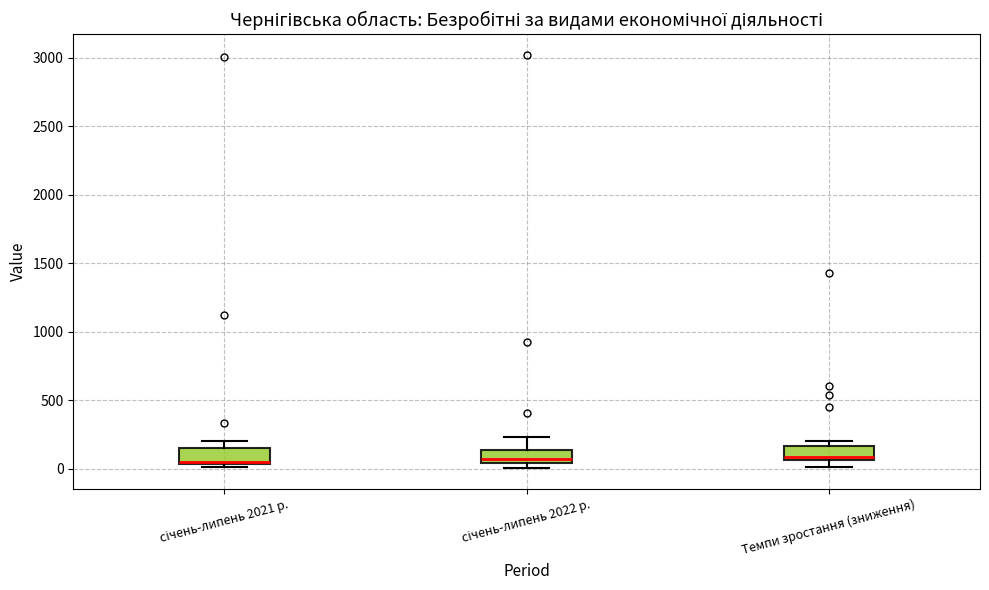

Reading left to right, read every box against the y-axis: the position of its median line, the range the box covers, and the ends of its whiskers. The values are not printed on the chart, so give them approximately, as read against the axis.

січень-липень 2021 р.: median 50 (just above the box's lower edge), box 50 to 150, whiskers 0 to 200
січень-липень 2022 р.: median 50 (just above the box's lower edge), box 50 to 150, whiskers 0 to 250
Темпи зростання (зниження): median 100, box 50 to 150, whiskers 0 to 200